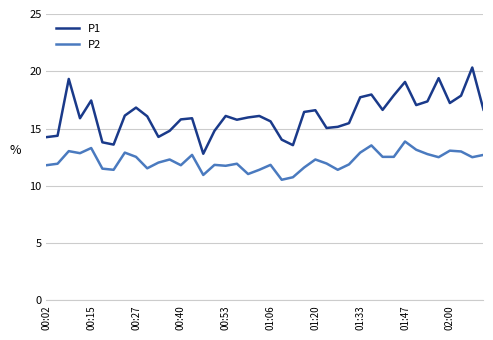

What is the difference between the second highest and minimum values in the P1 series?

6.6